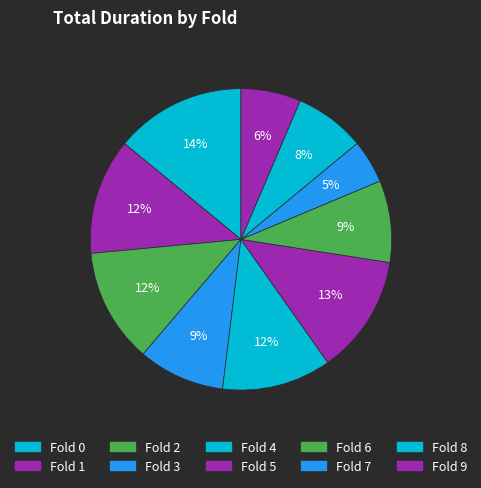

Is there any slice that represents more than half of the pie?

No